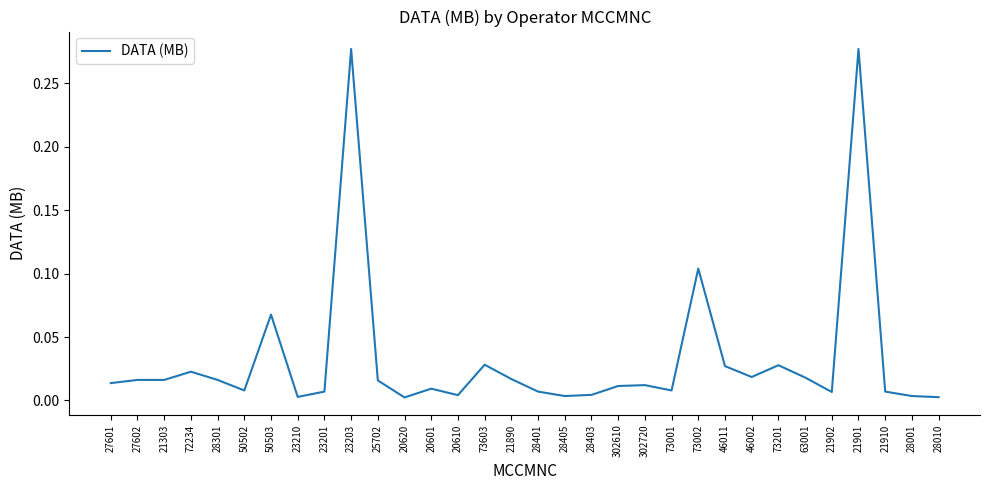

Does the chart have visible grid lines?

No